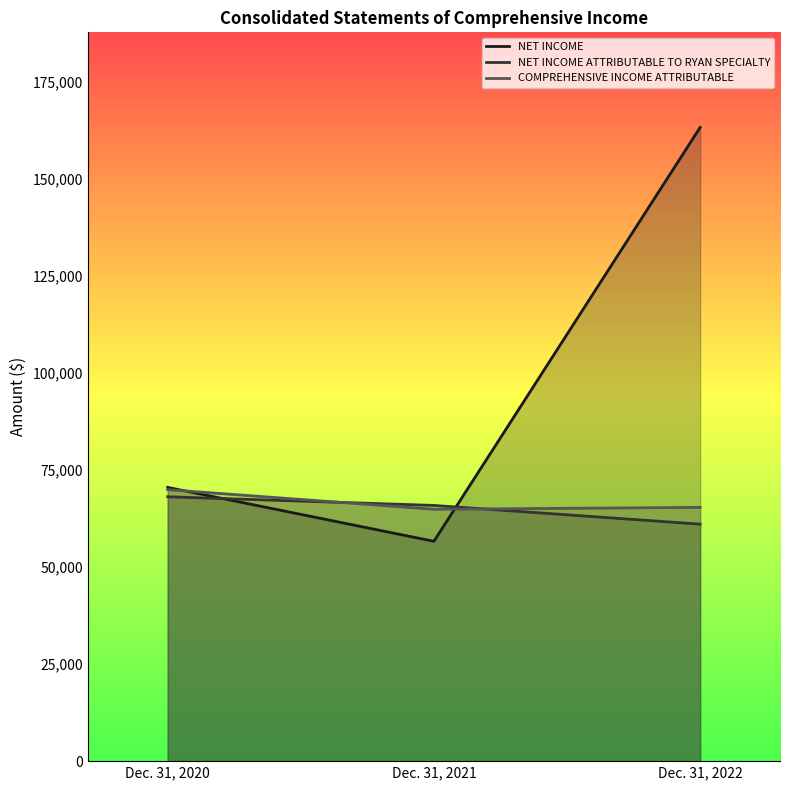

What is the sum of the NET INCOME ATTRIBUTABLE TO RYAN SPECIALTY values at Dec. 31, 2020 and Dec. 31, 2021?

133977